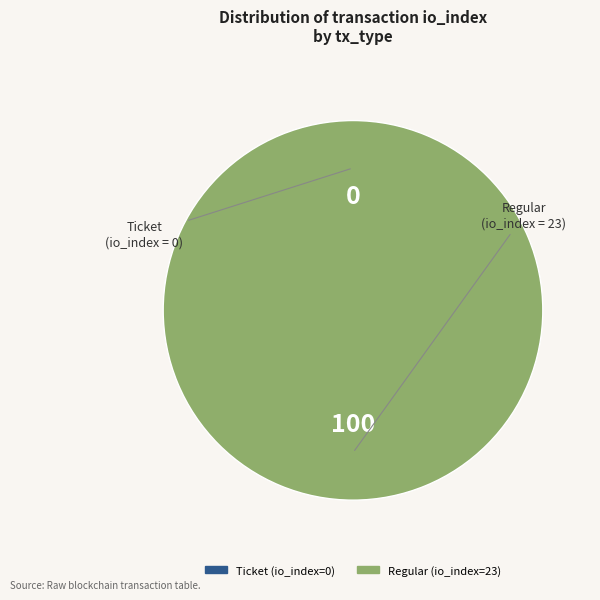

What is the majority slice?

Regular (io_index=23)